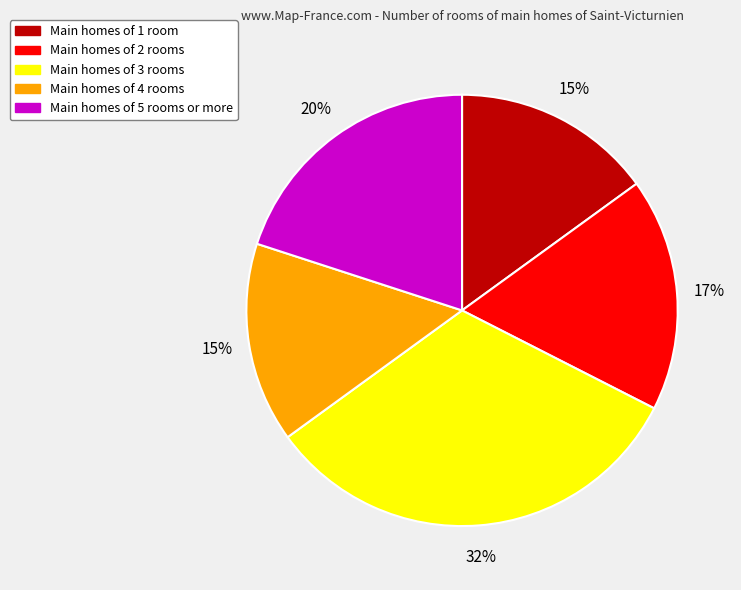

How many slices are in this pie chart?

5